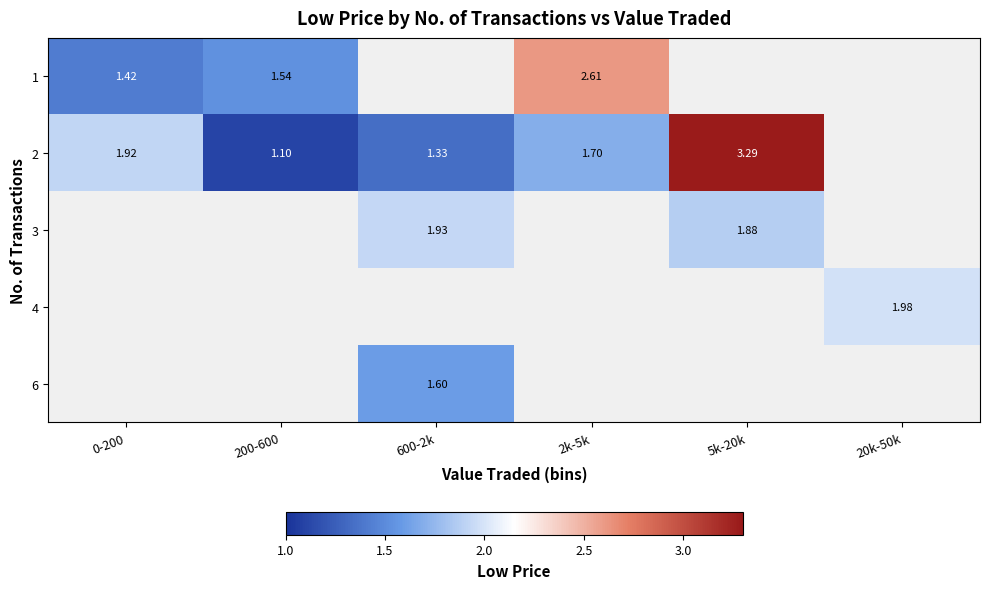

What is the difference between the maximum and minimum values in the 1 series?

1.2